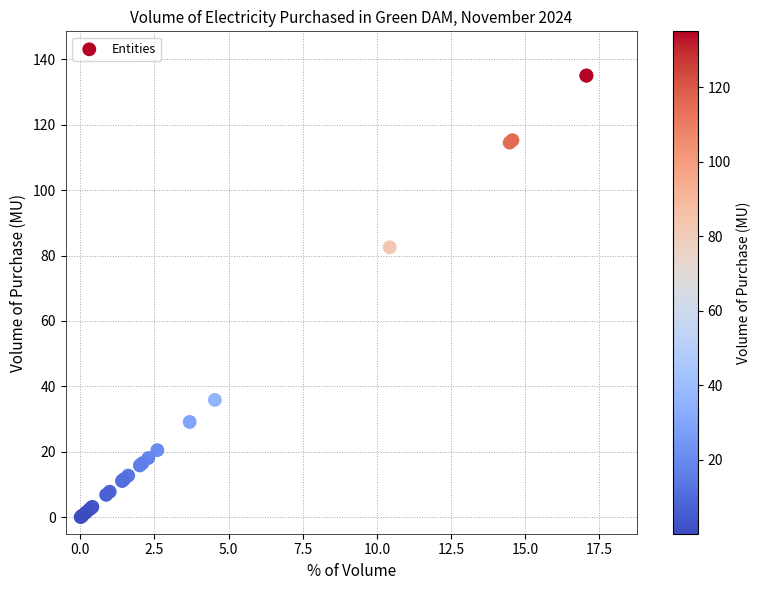

What Y value in the scatter plot is closest to 67?

82.5